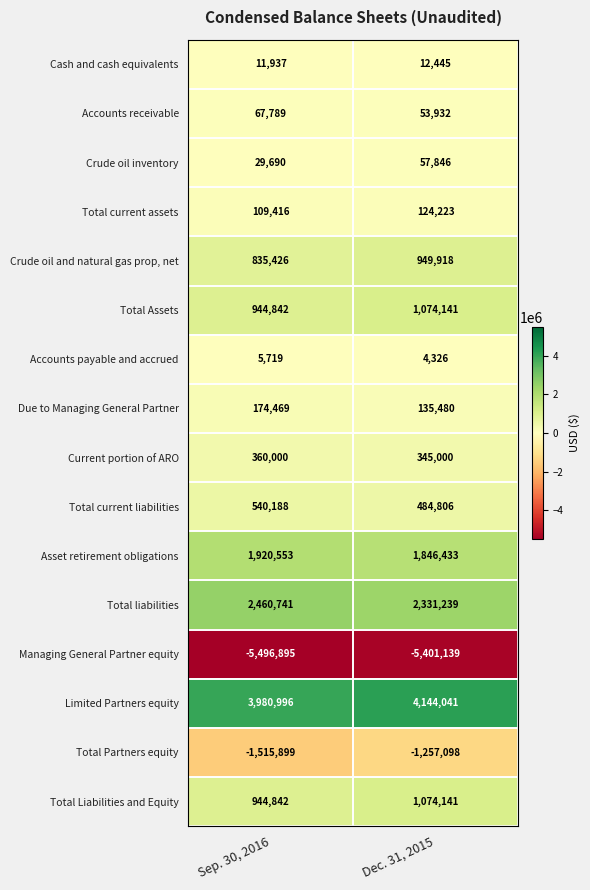

The Cash and cash equivalents series shows 11937 at Sep. 30, 2016. True or false?

True